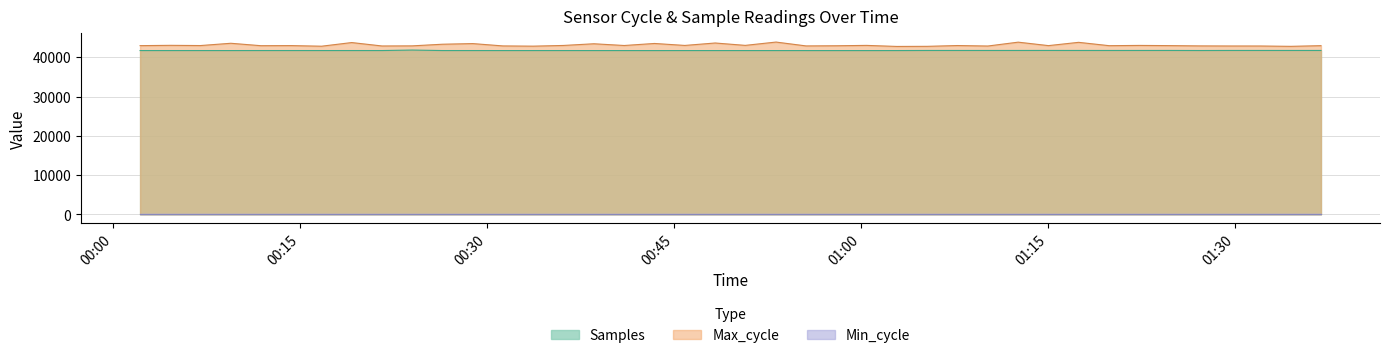

Where does the Max_cycle series first go above 42972?

2023/03/06 00:04:36